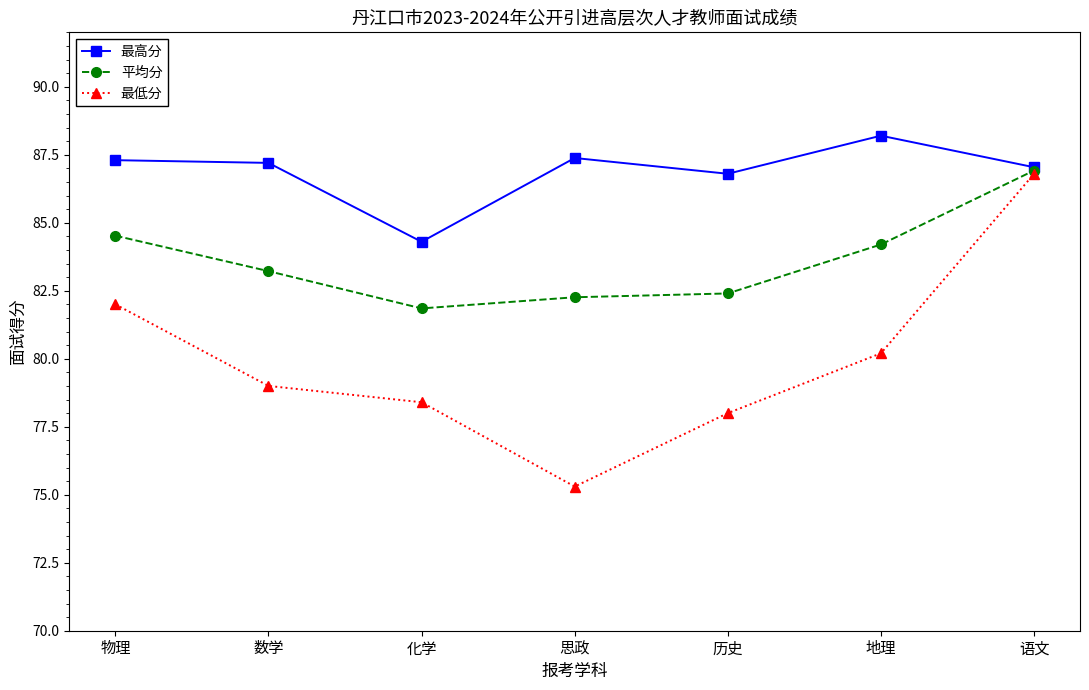

The 平均分 series shows 45.7 at 历史. True or false?

False